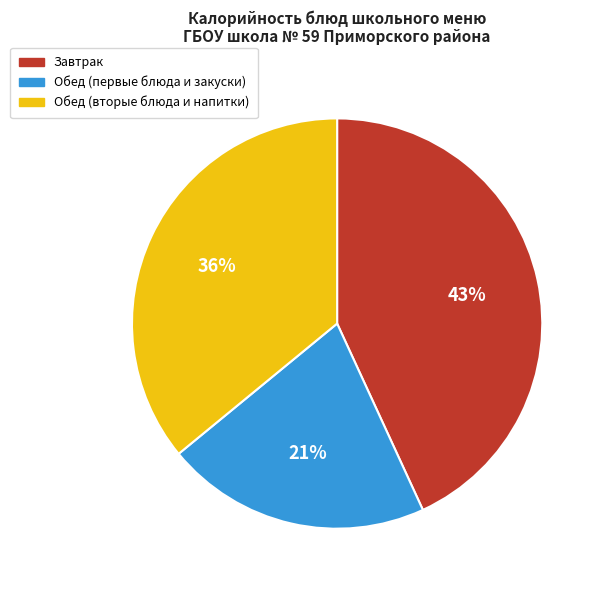

To the nearest percent, what is the average slice percentage?

33%